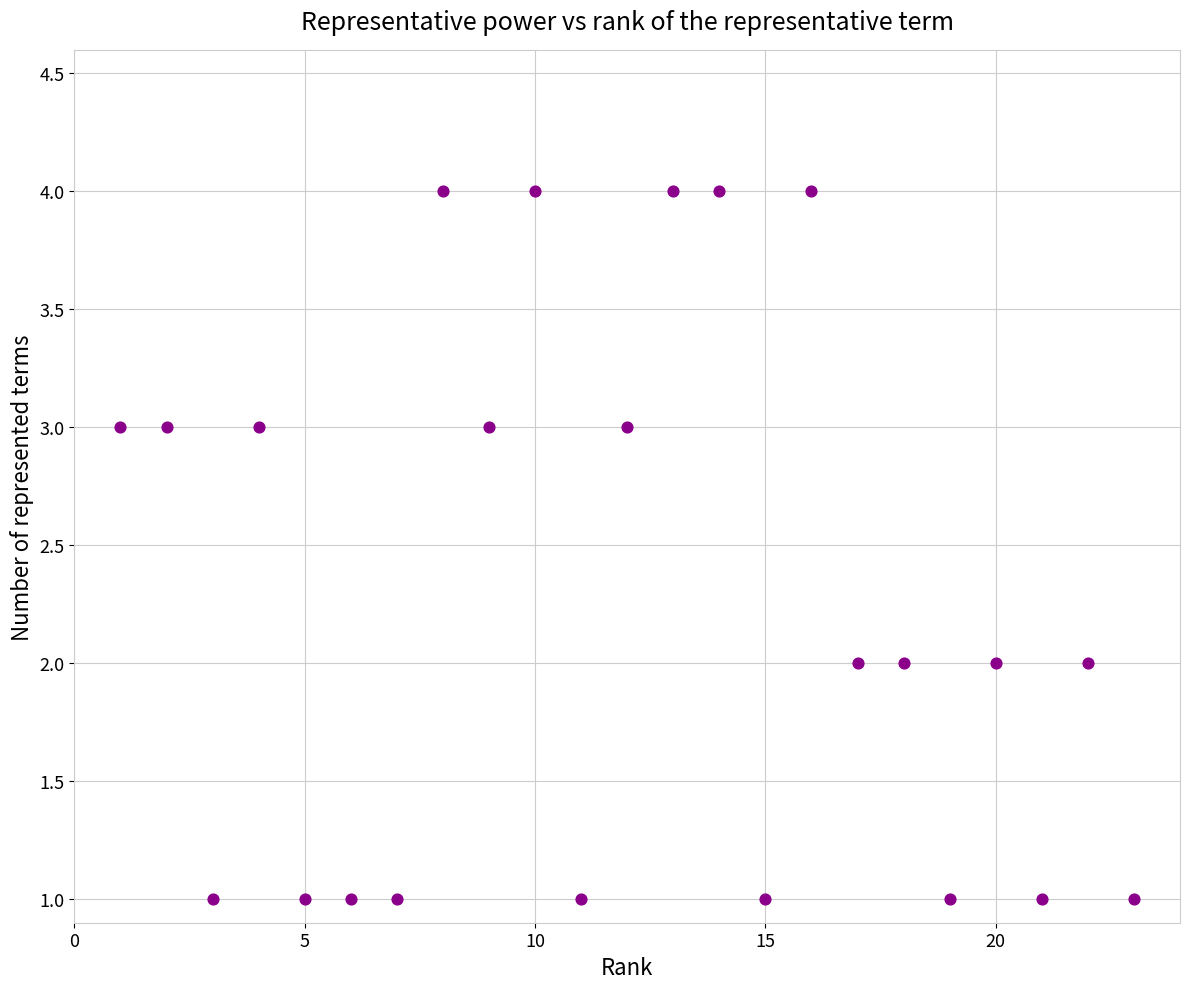

What is the range of X values (max minus min)?

22